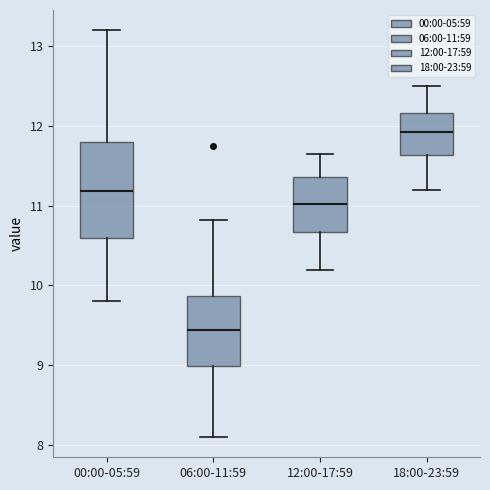

Comparing the boxes themselves (not the whiskers), which one is the tallest?

00:00-05:59